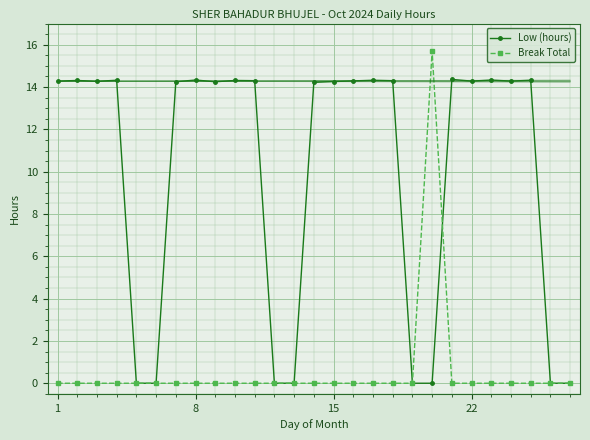

What is the greatest value displayed?

15.7